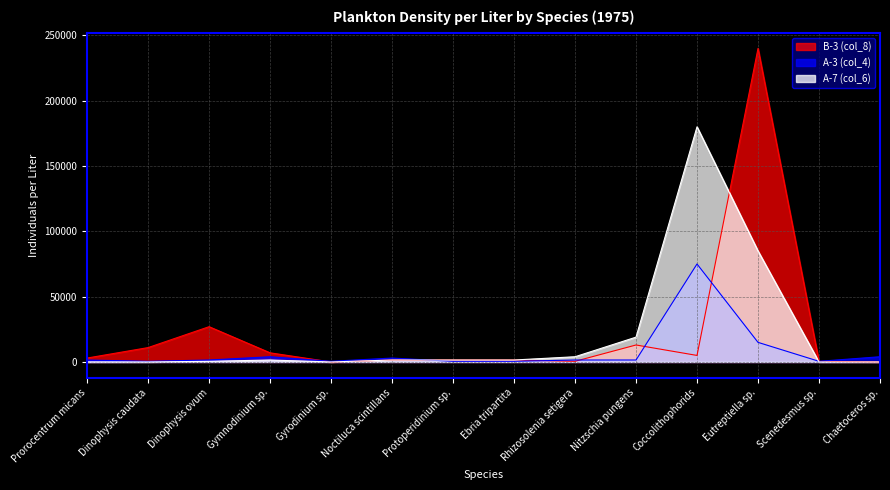

How many data points in A-7 (col_6) are above 1500?

4